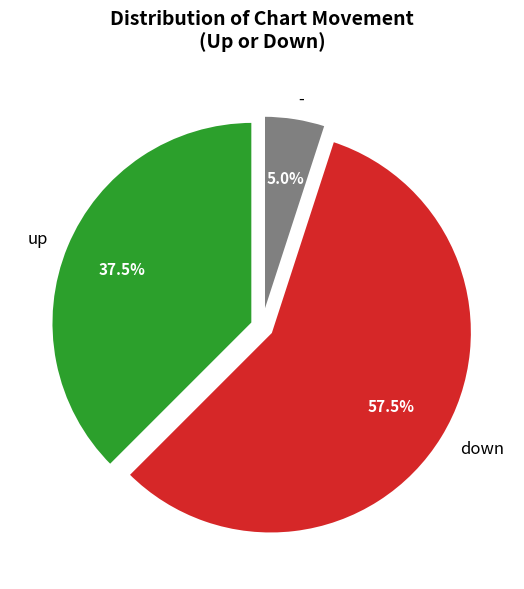

To the nearest percent, what is the average slice percentage?

33%